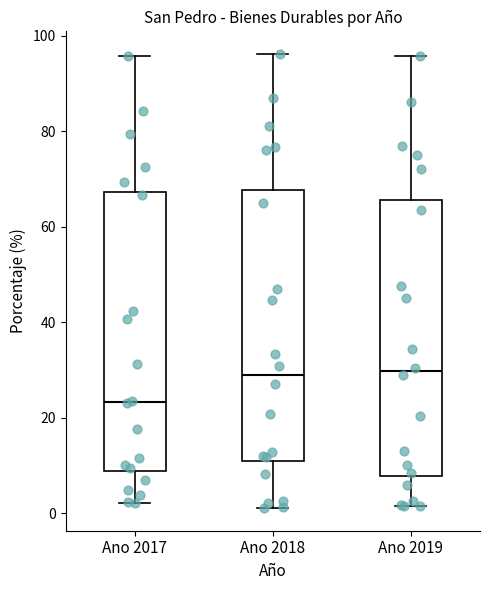

Where is the upper edge of the box for Ano 2019 on the y-axis? The values are not printed on the chart, so give them approximately, as read against the axis.

66